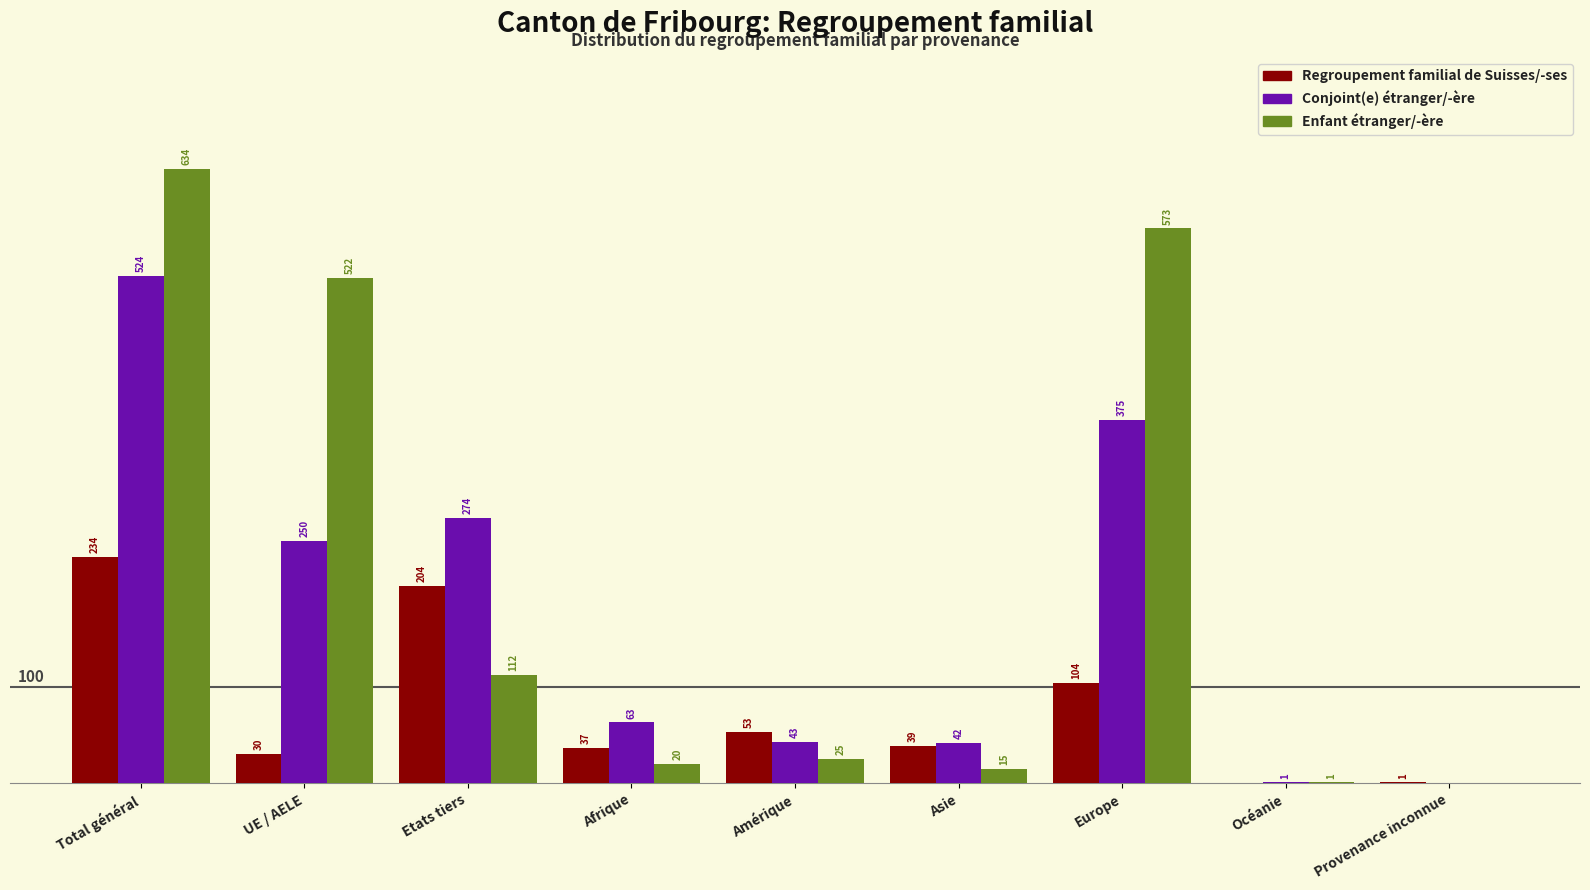

At which category is the sum across all series the highest?

Total général